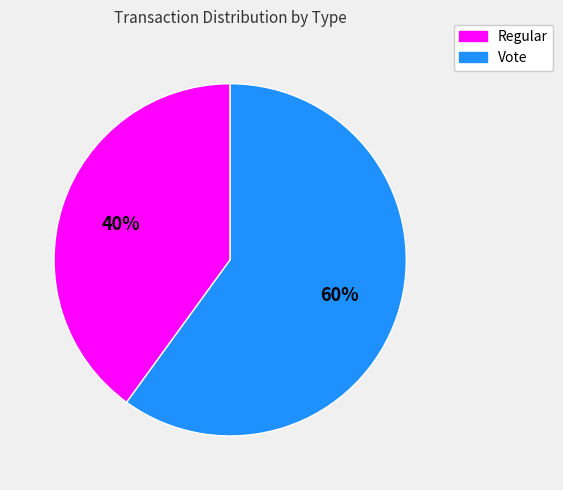

How many slices are in this pie chart?

2